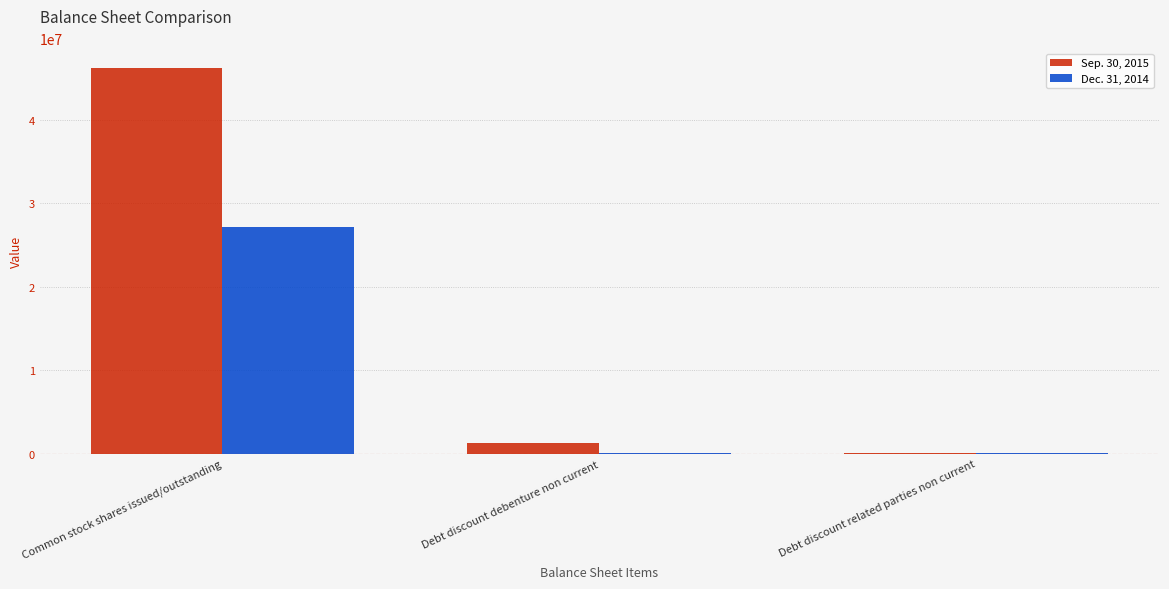

How many categories are shown in the chart?

3